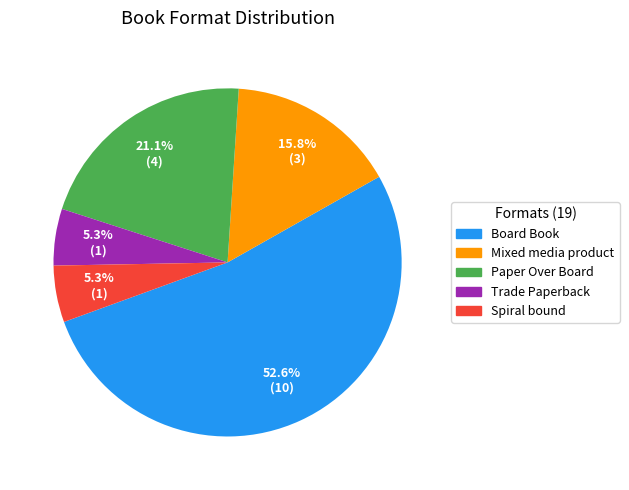

Which has a higher value, Spiral bound or Mixed media product?

Mixed media product